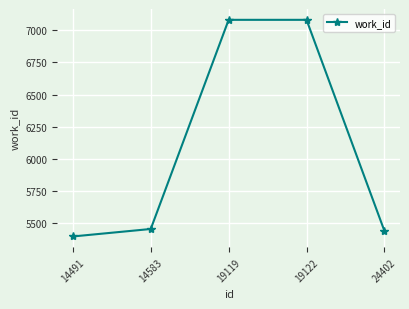

How many categories are shown in the chart?

5